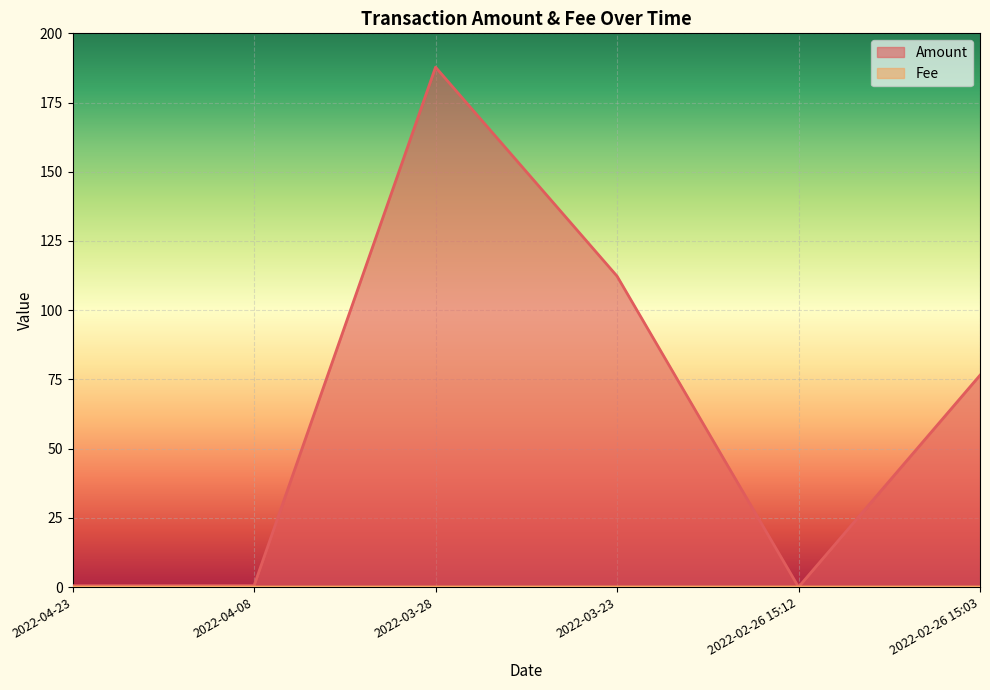

At which label does Amount first exceed 76?

2022-03-28